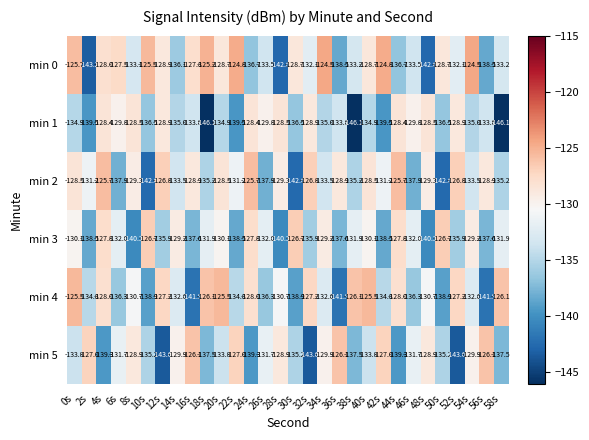

At which category is the sum across all series the highest?

4s